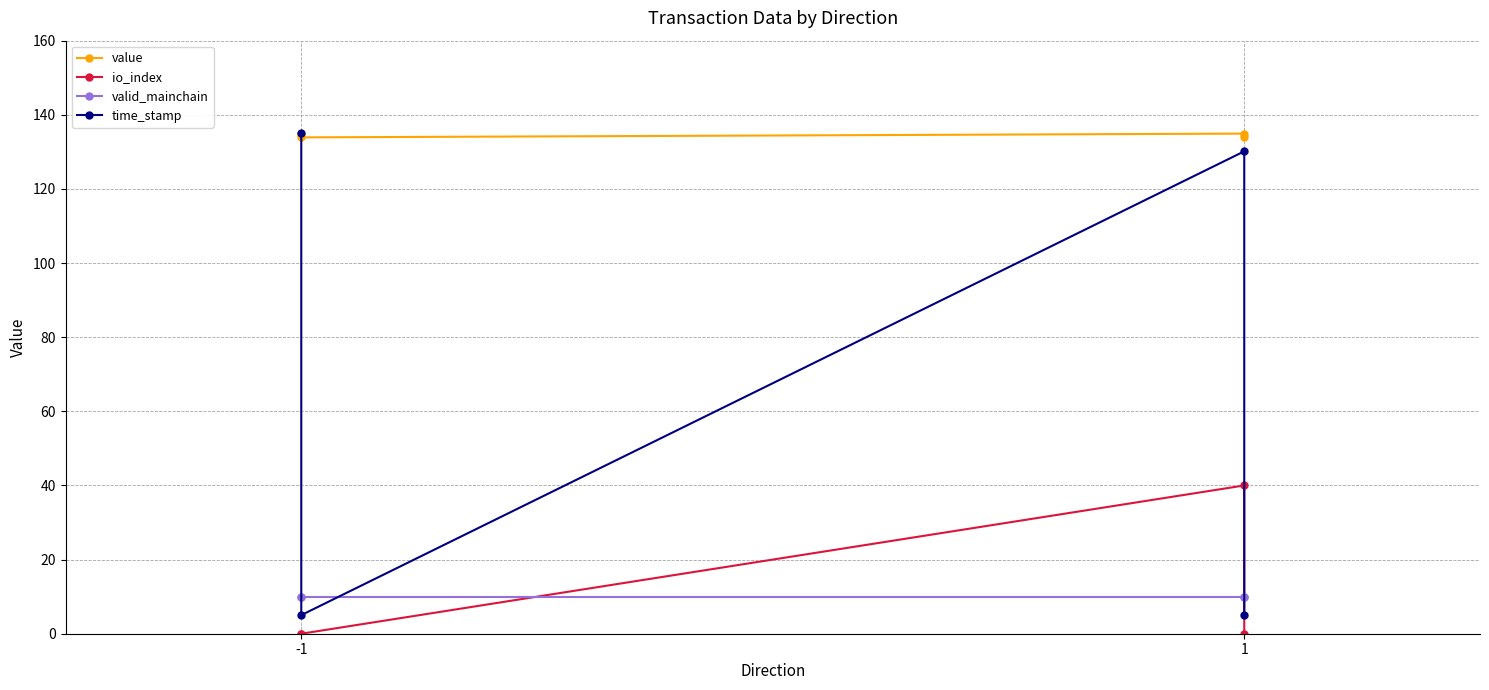

At 1, list the series in order from smallest to largest.

valid_mainchain, io_index, time_stamp, value